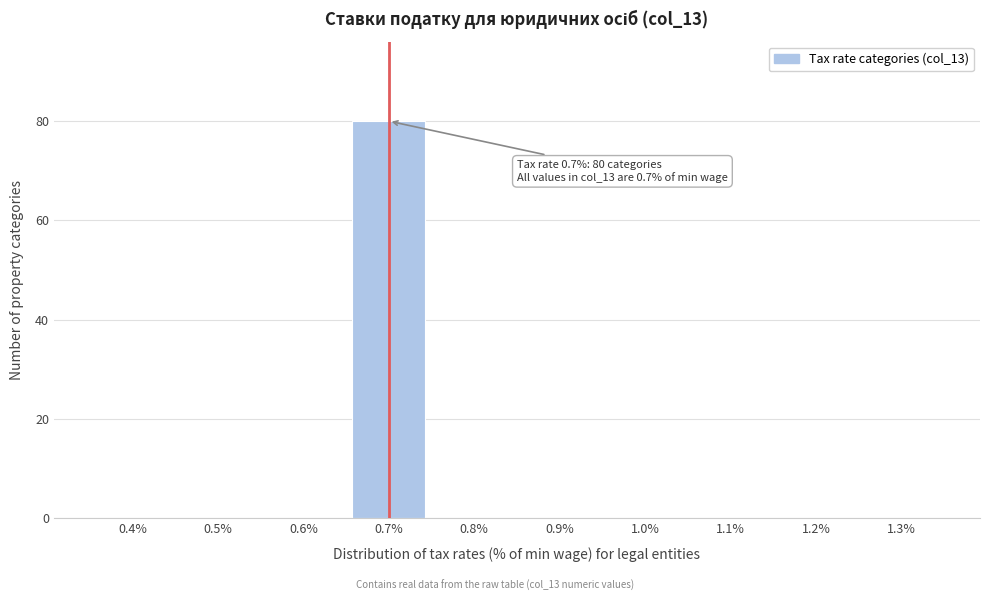

Over which range of the x-axis is the bar tallest?

0.65 to 0.75